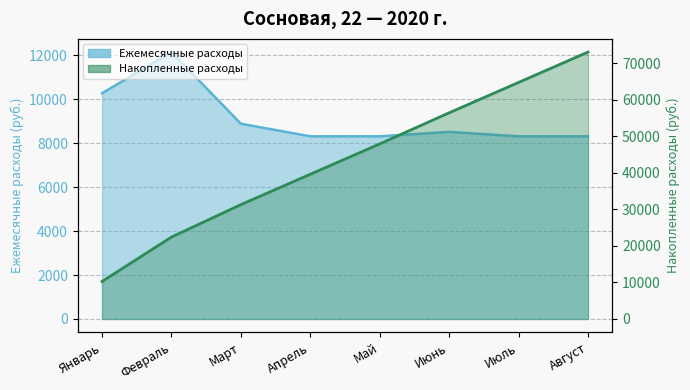

What is the value of the Накопленные расходы point at the 3rd from the left?

31282.8